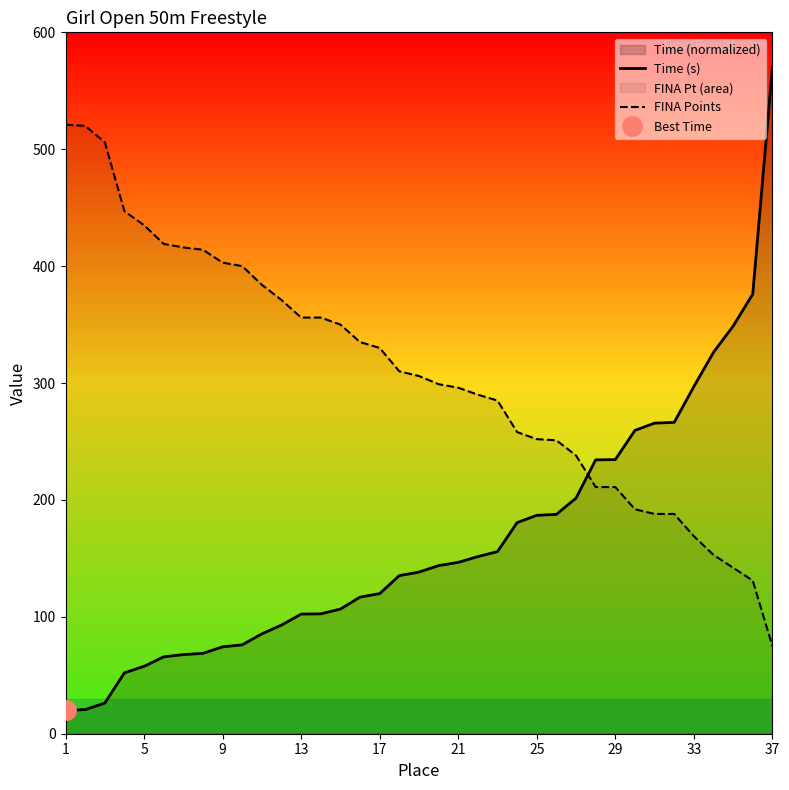

How many intersections are there between FINA Points and Time (s)?

1